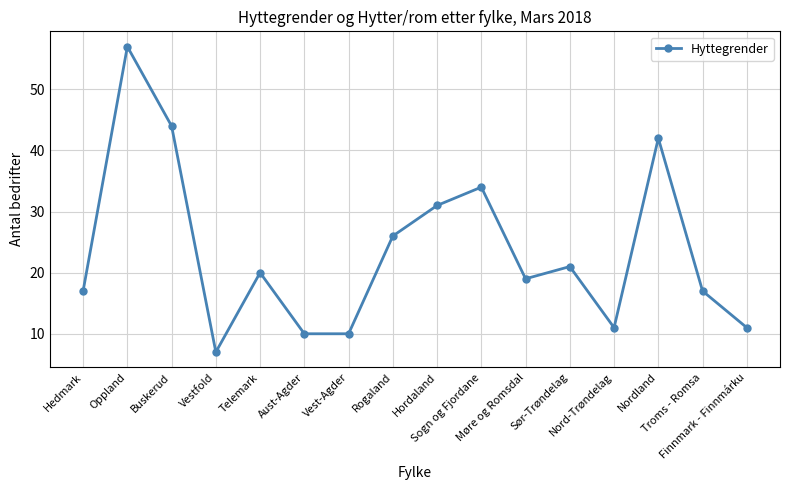

Reading left to right, what are all the values shown in this chart?

17	57	44	7	20	10	10	26	31	34	19	21	11	42	17	11